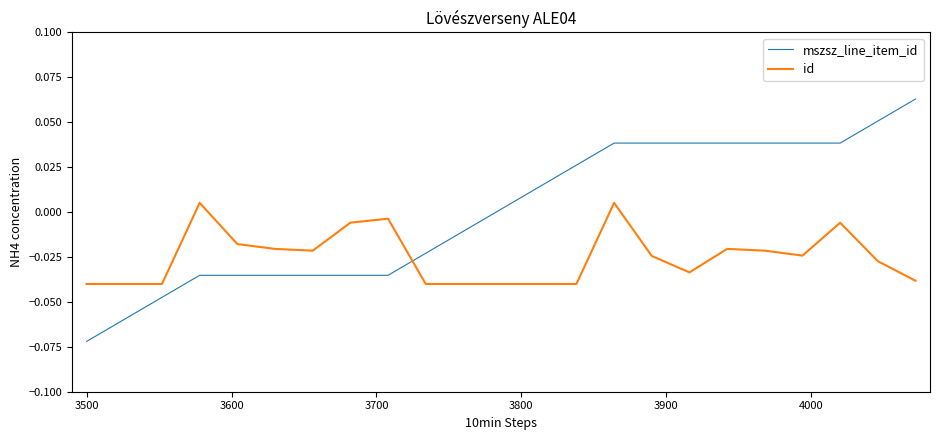

How many lines are shown in the chart?

2